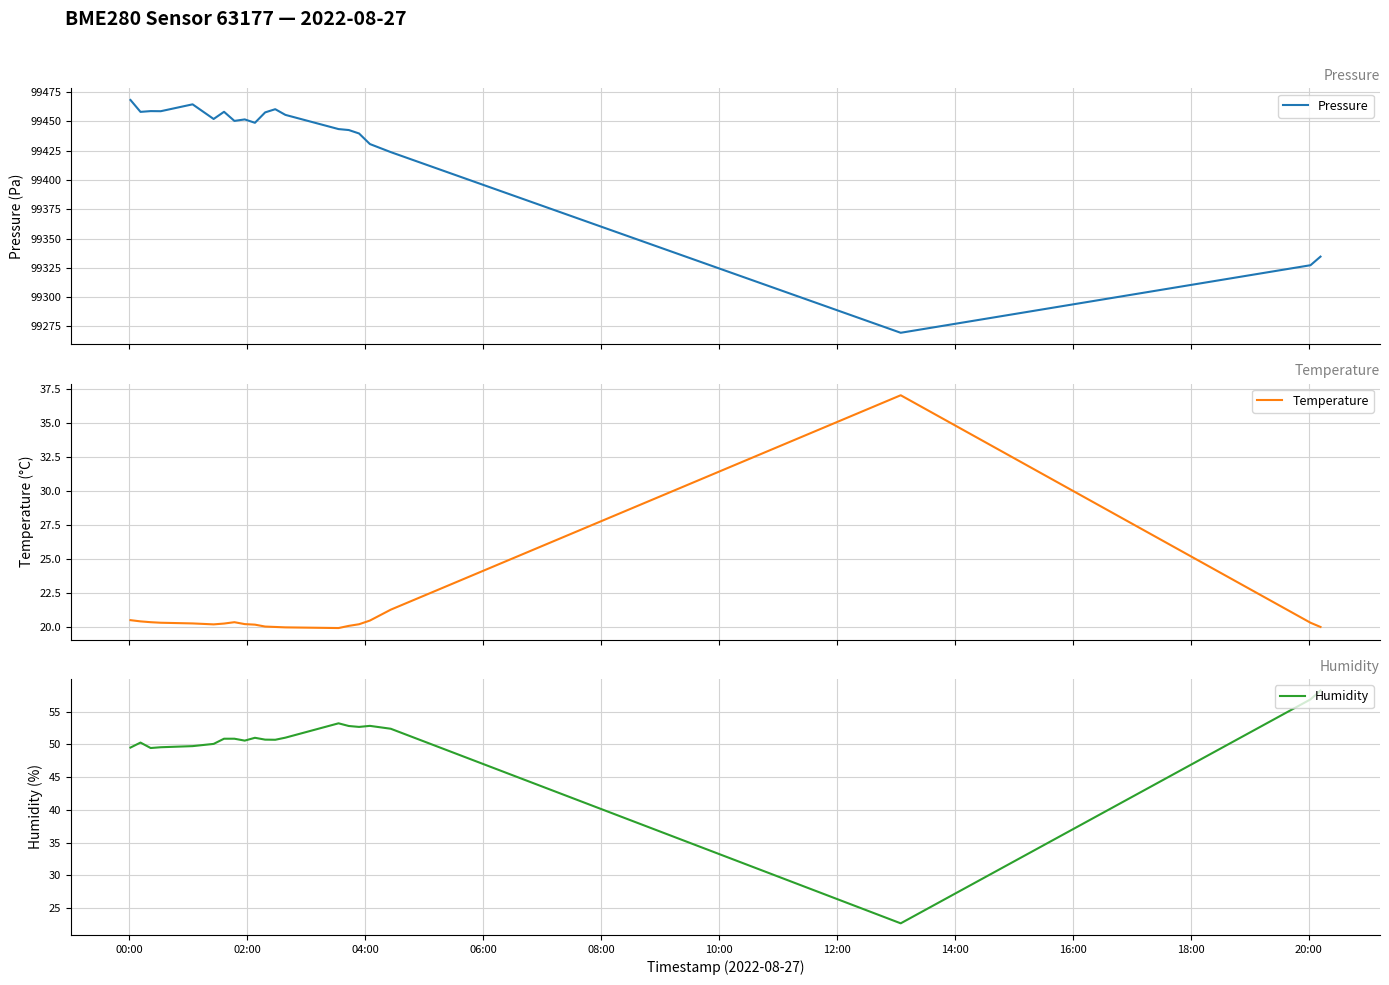

What is the minimum value for Pressure?

99269.6